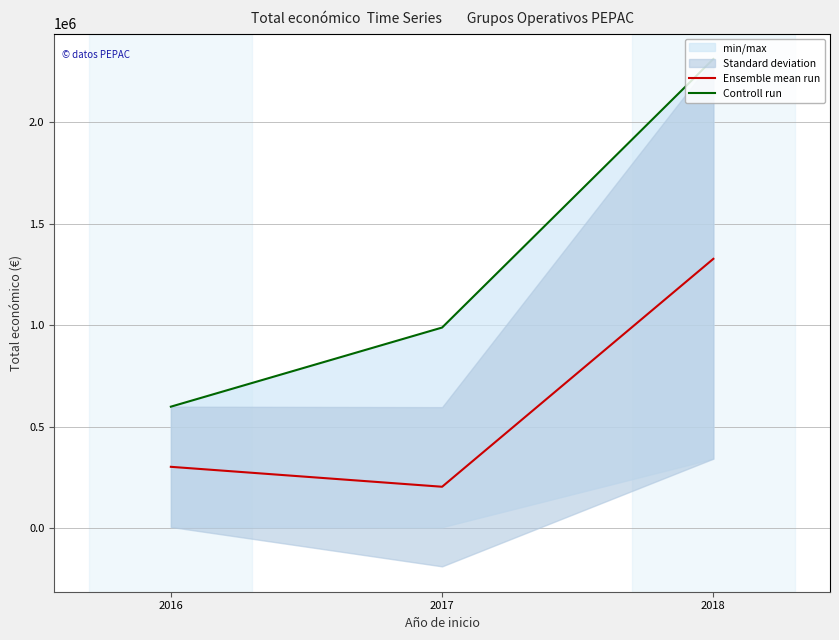

Between 2016 and 2018, which series saw the biggest shift?

Controll run